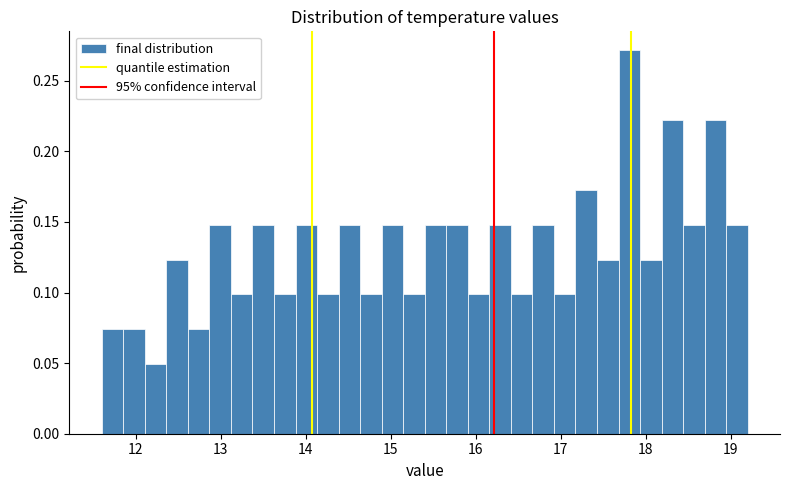

Read against the x-axis, roughly where is the centre of the tallest bar?

17.8